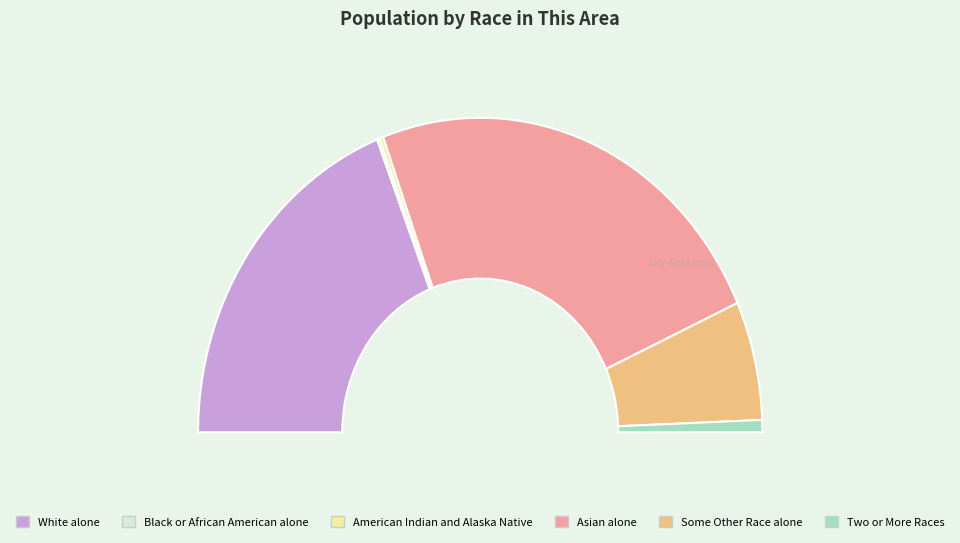

True or false: Native Hawaiian and Other Pacific Islander accounts for 5% of the total.

False